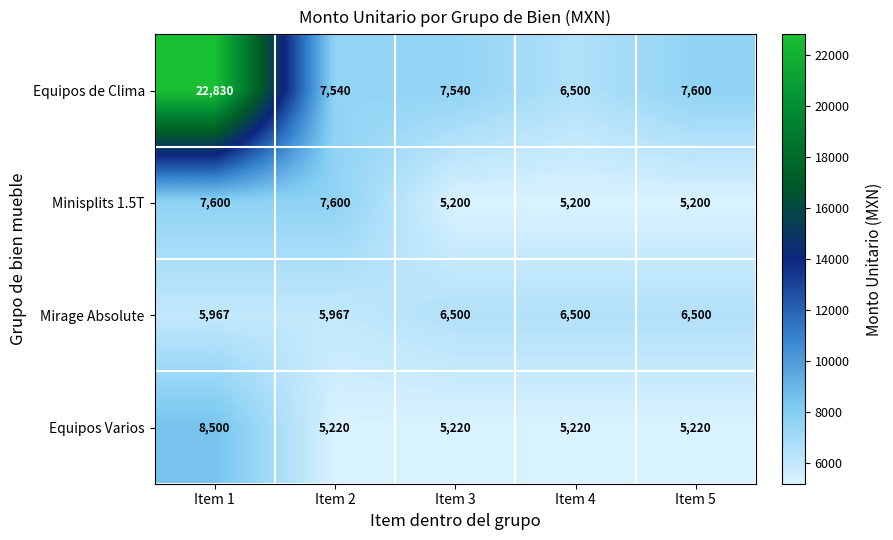

What is the sum of all Mirage Absolute values?

31434